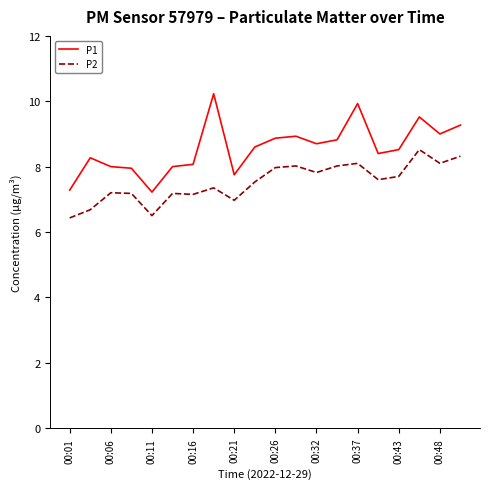

List the series in order of their overall mean, highest first.

P1, P2